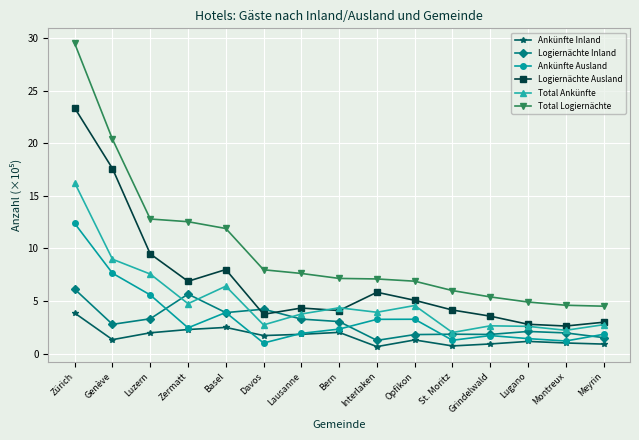

True or false: Ankünfte Ausland and Logiernächte Ausland intersect in this chart.

False